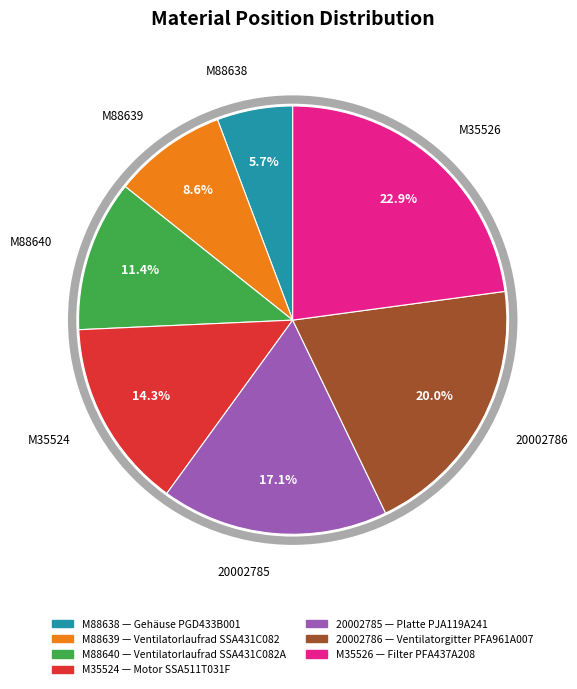

What percentage is the M35526 slice, to the nearest percent?

23%